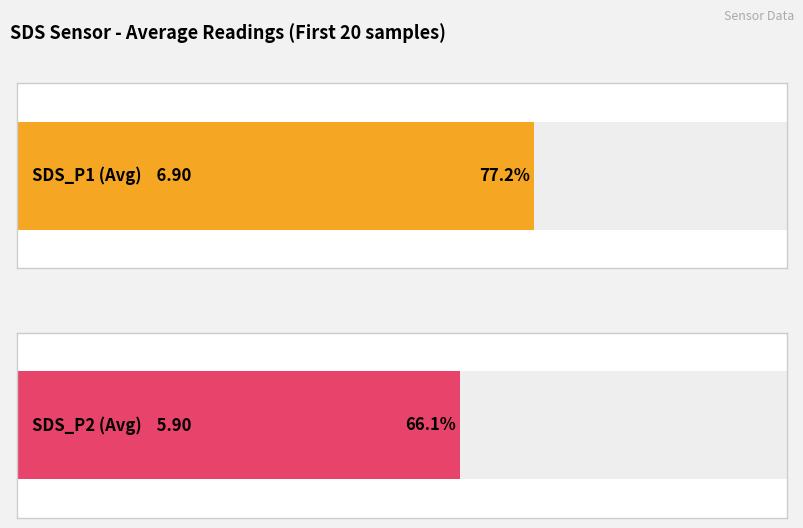

Which series has the largest total across all categories?

SDS_P1